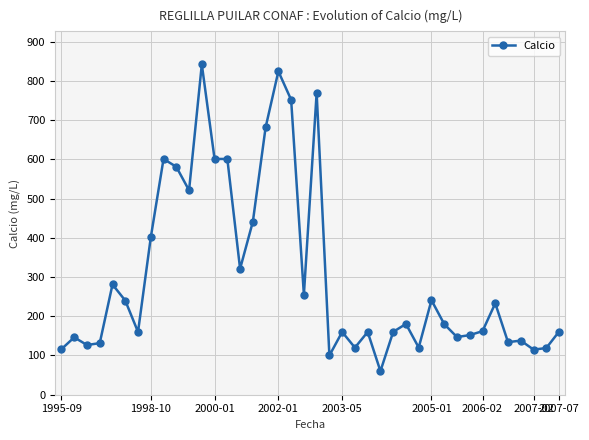

How many lines are shown in the chart?

1